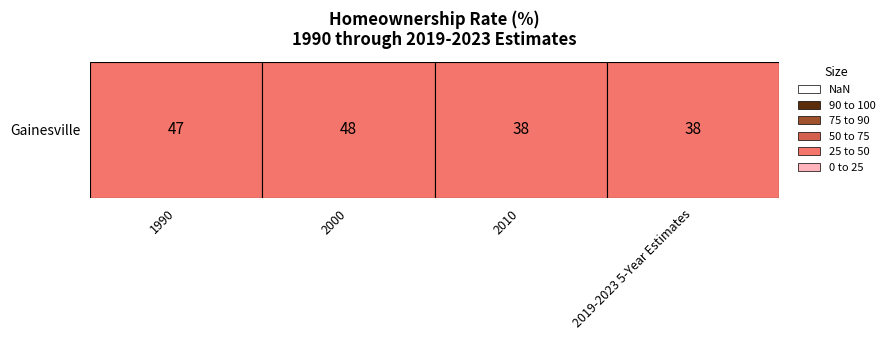

What is the minimum value shown in the chart?

38